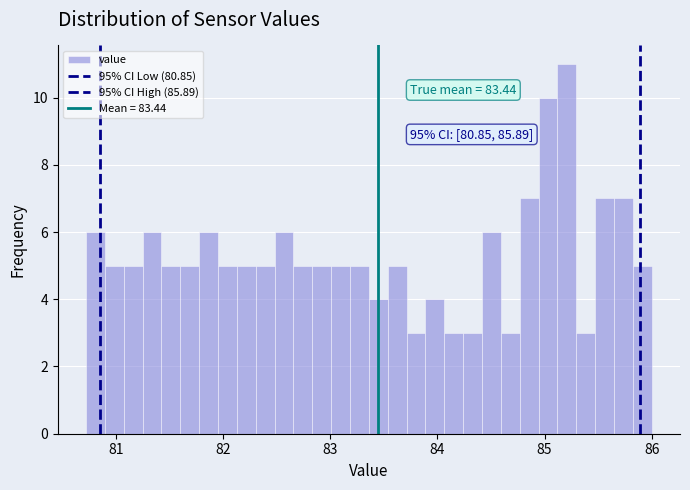

Read against the x-axis, roughly where is the centre of the tallest bar?

85.2